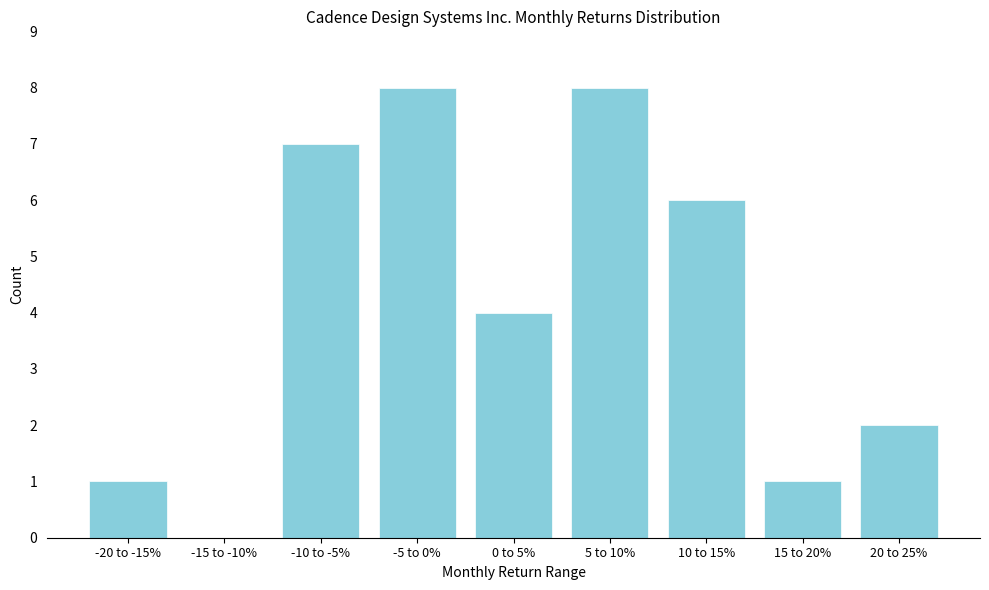

Reading right to left, transcribe all the data shown in this chart.

20 to 25%=2	15 to 20%=1	10 to 15%=6	5 to 10%=8	0 to 5%=4	-5 to 0%=8	-10 to -5%=7	-15 to -10%=0	-20 to -15%=1